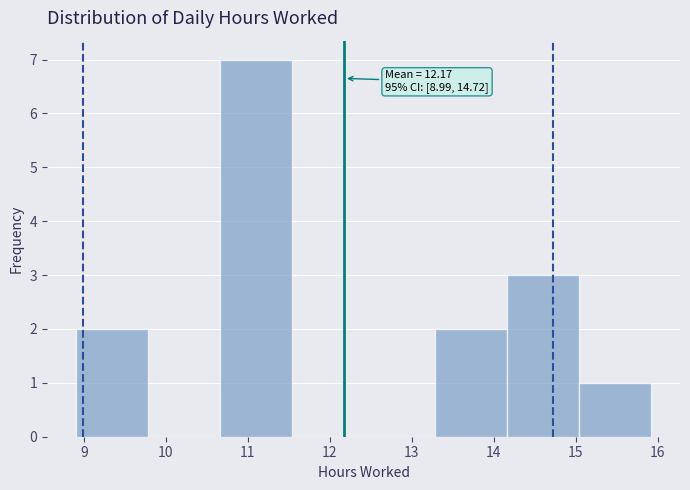

Which range on the x-axis has the tallest bar?

10.7 to 11.5